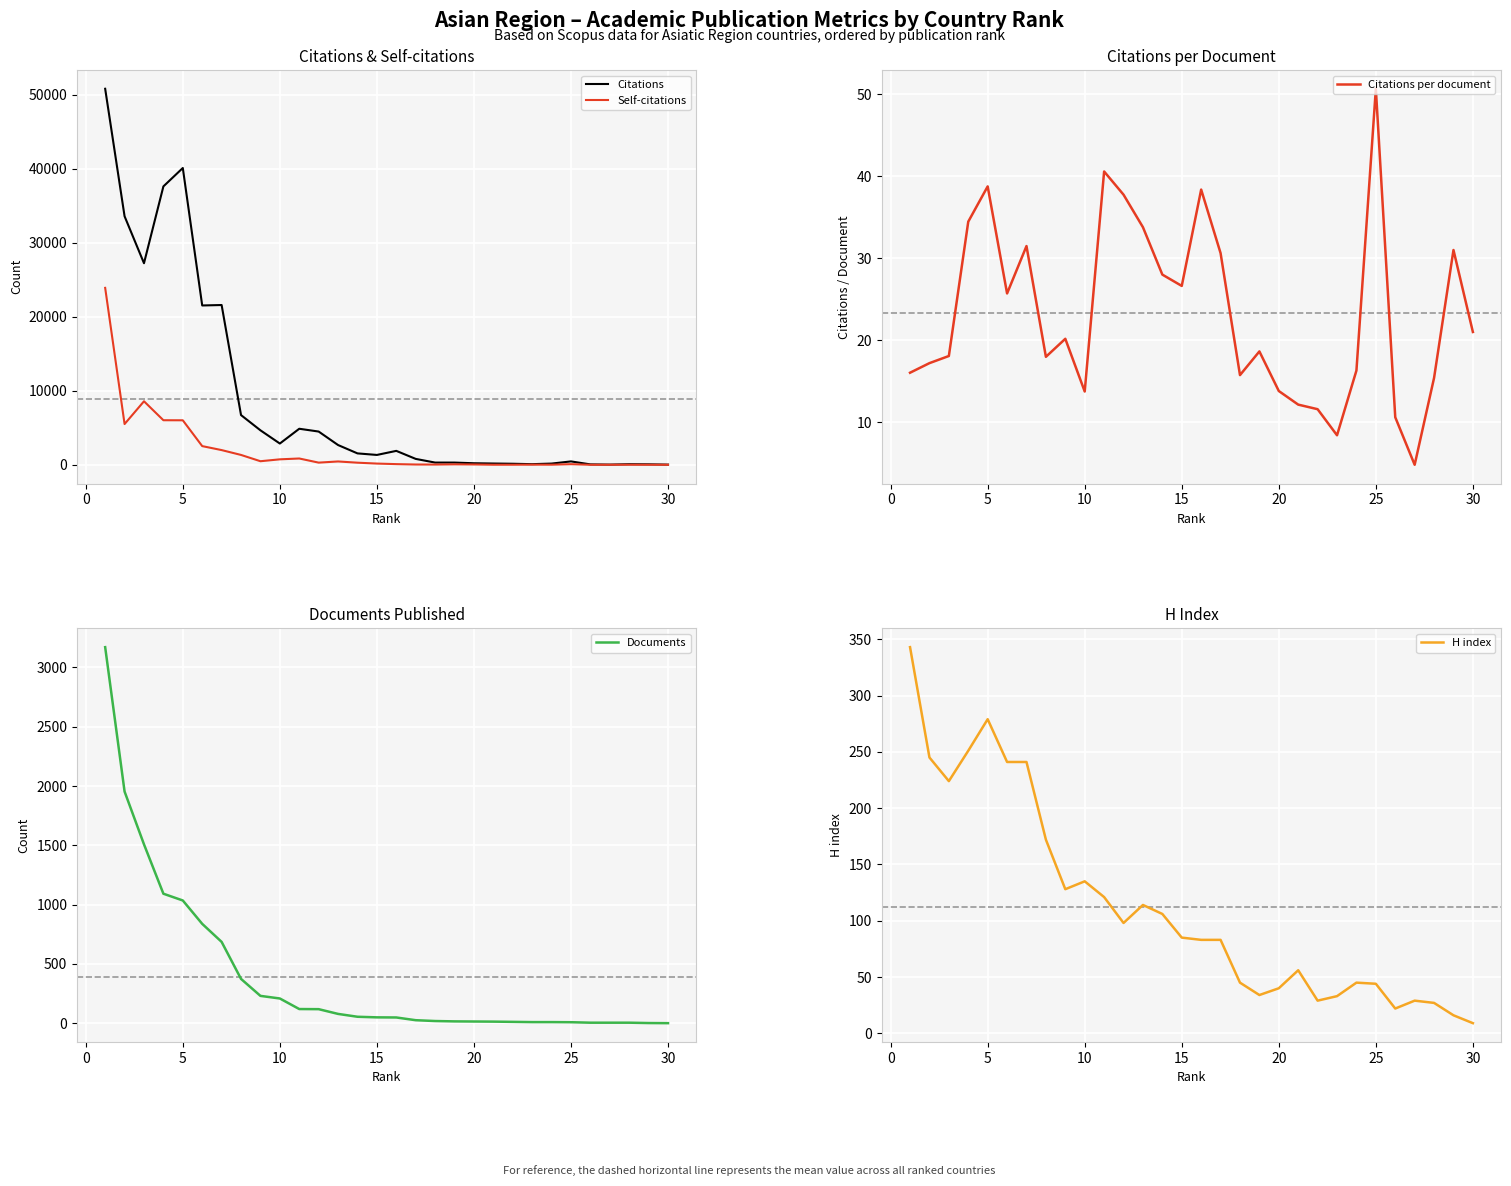

Which category has the highest value in the Citations per document series?

25